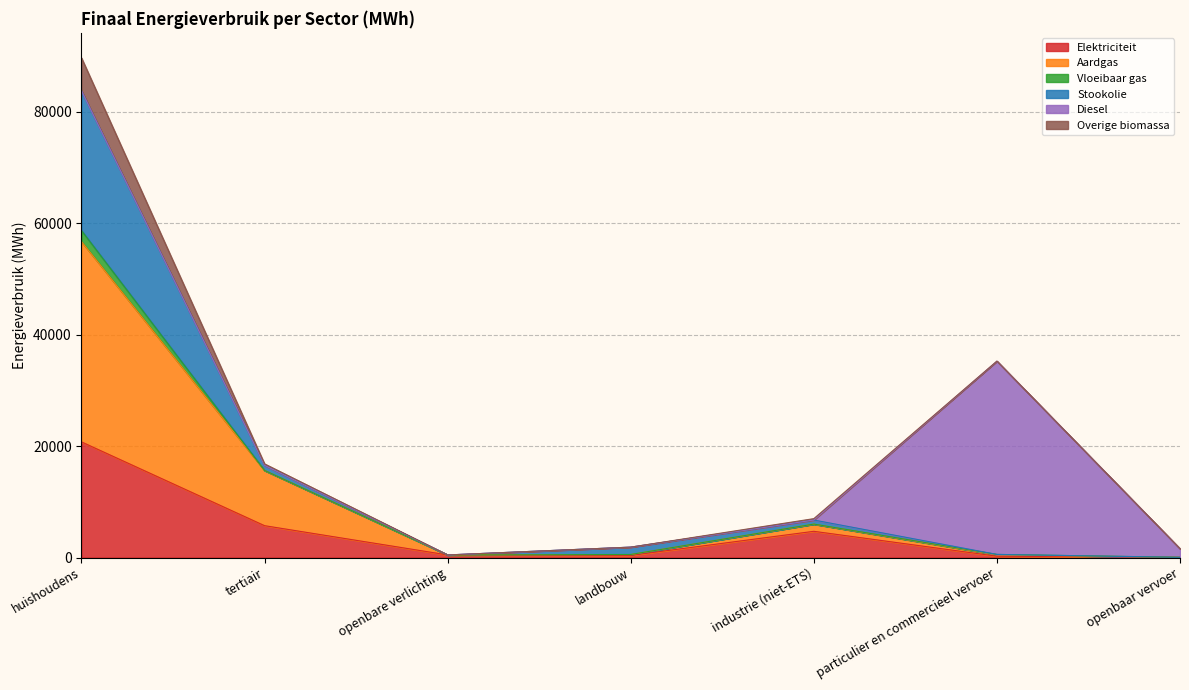

Is it true that Elektriciteit equals 4702.8 at industrie (niet-ETS)?

True